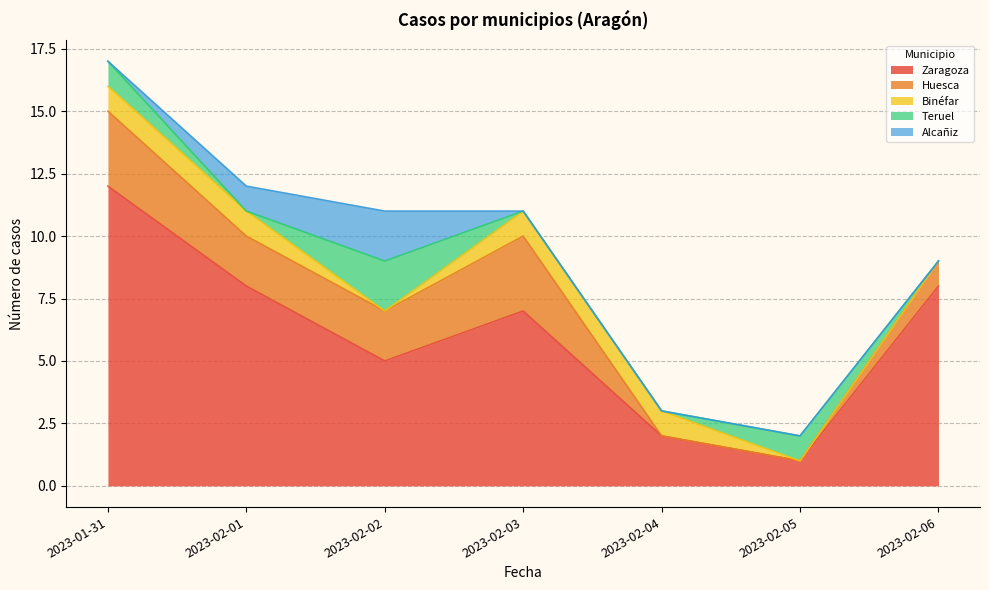

How many intersections are there between Binéfar and Alcañiz?

1